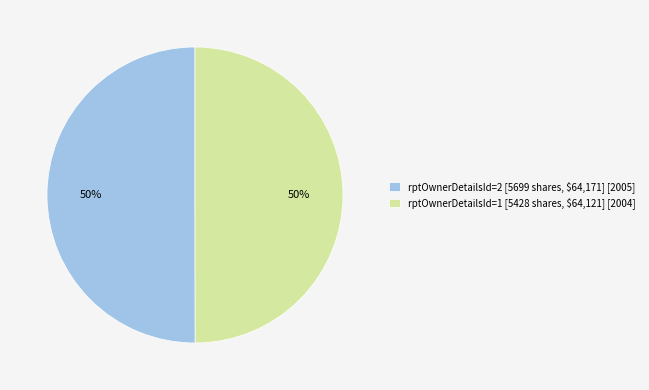

Is it true that rptOwnerDetailsId=2 [5699 shares, $64,171] [2005] is 59% of the pie?

False